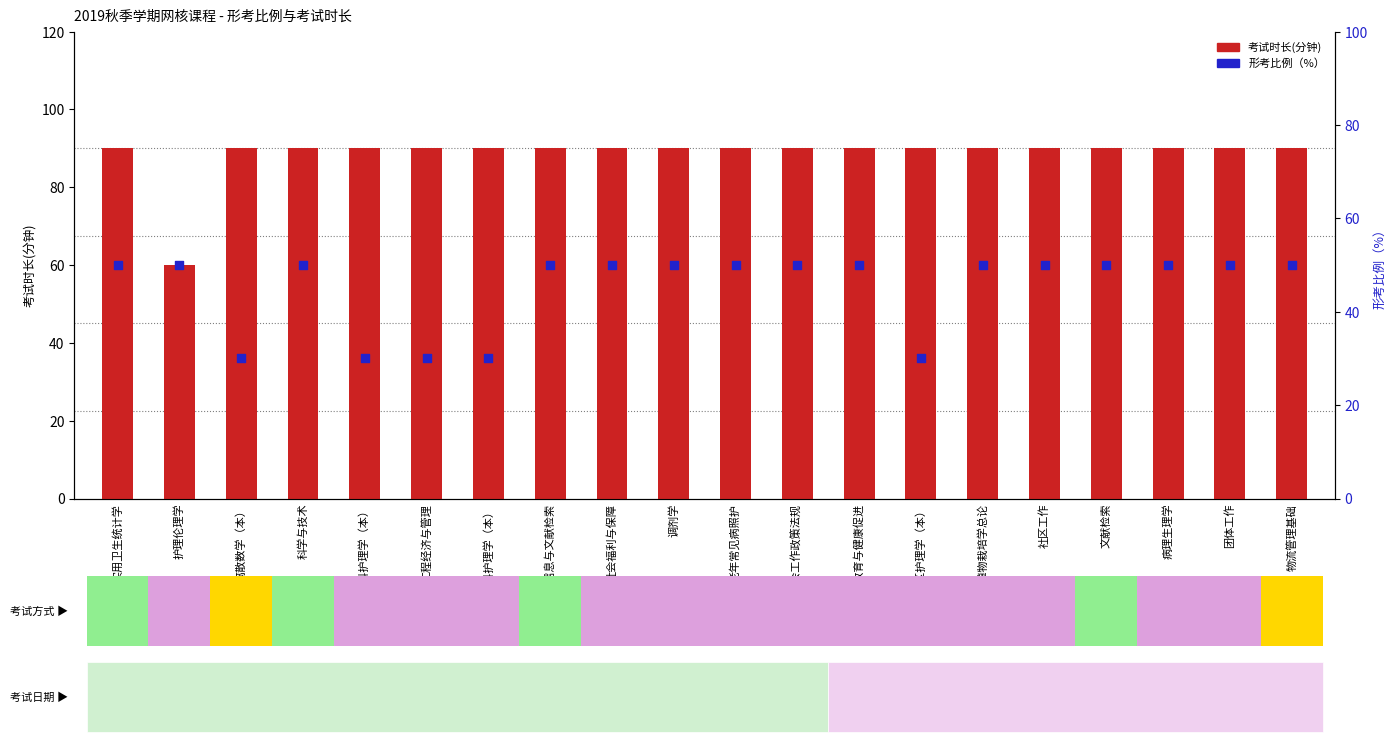

At how many categories does at least one series exceed 59?

20